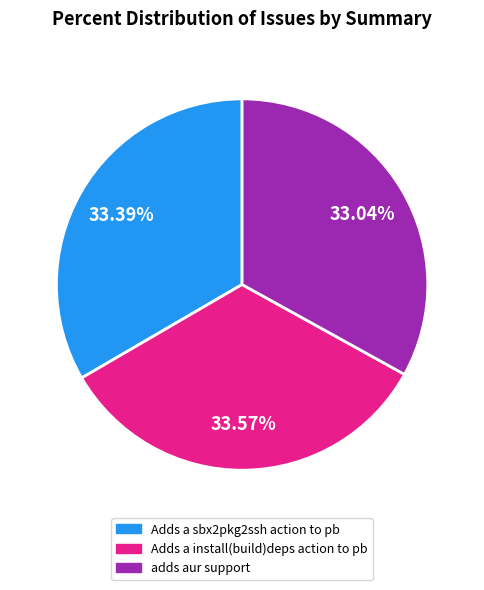

What percentage is the adds aur support slice, to the nearest percent?

33%